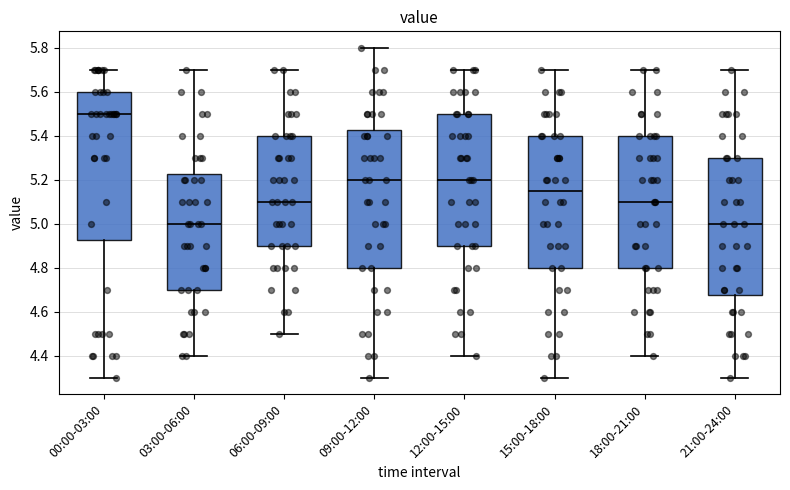

Reading left to right, transcribe this box plot: for each box, give where its median line is, the range the box spans, and where its two whiskers end, as read against the y-axis. The values are not printed on the chart, so give them approximately, as read against the axis.

00:00-03:00: median 5.50, box 4.92 to 5.60, whiskers 4.30 to 5.70
03:00-06:00: median 5.00, box 4.70 to 5.22, whiskers 4.40 to 5.70
06:00-09:00: median 5.10, box 4.90 to 5.40, whiskers 4.50 to 5.70
09:00-12:00: median 5.20, box 4.80 to 5.42, whiskers 4.30 to 5.80
12:00-15:00: median 5.20, box 4.90 to 5.50, whiskers 4.40 to 5.70
15:00-18:00: median 5.16, box 4.80 to 5.40, whiskers 4.30 to 5.70
18:00-21:00: median 5.10, box 4.80 to 5.40, whiskers 4.40 to 5.70
21:00-24:00: median 5.00, box 4.68 to 5.30, whiskers 4.30 to 5.70